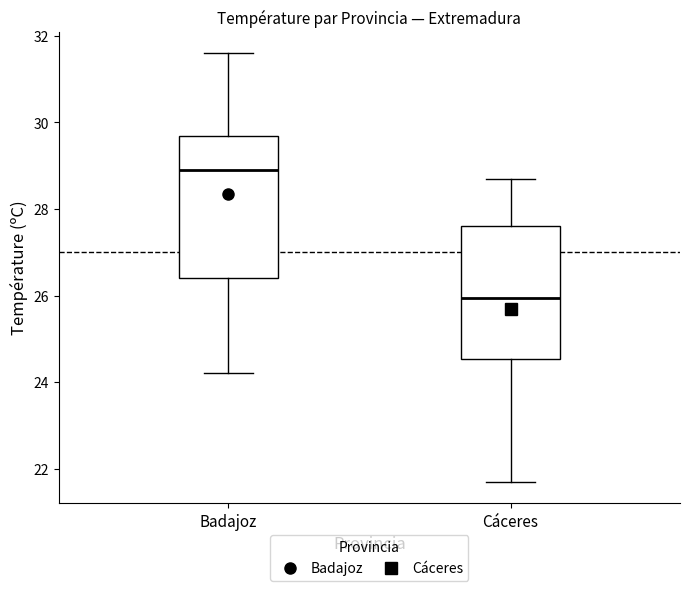

Reading left to right, transcribe this box plot: for each box, give where its median line is, the range the box spans, and where its two whiskers end, as read against the y-axis. The values are not printed on the chart, so give them approximately, as read against the axis.

Badajoz: median 29.0, box 26.4 to 29.6, whiskers 24.2 to 31.6
Cáceres: median 26.0, box 24.6 to 27.6, whiskers 21.8 to 28.8